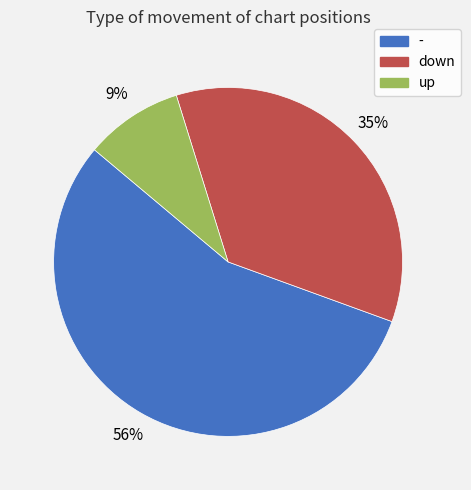

Approximately how many times larger is the value at up compared to down?

0.3